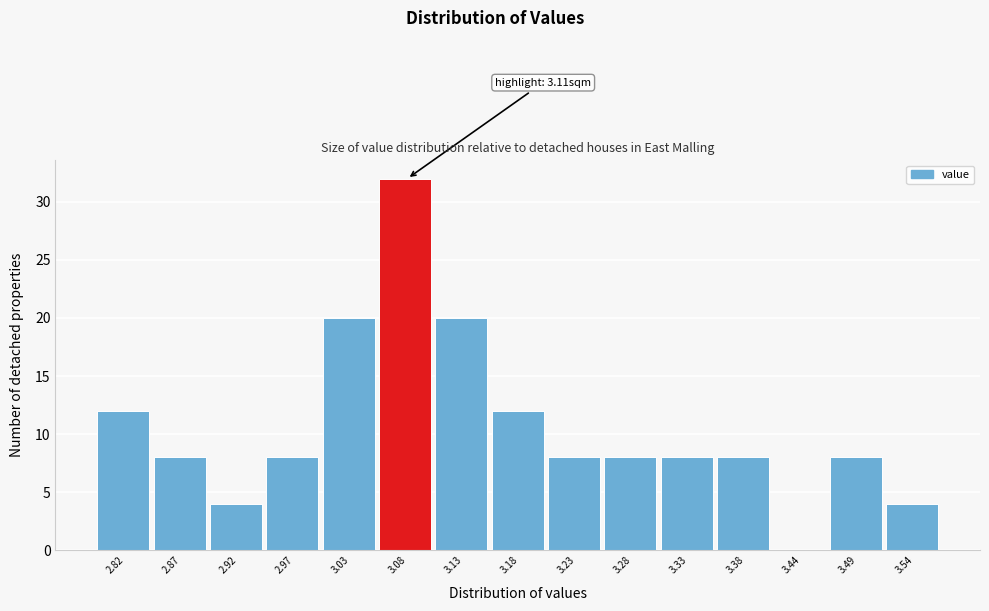

Reading left to right, what are all the values shown in this chart?

2.82=12	2.87=8	2.92=4	2.97=8	3.03=20	3.08=32	3.13=20	3.18=12	3.23=8	3.28=8	3.33=8	3.38=8	3.44=0	3.49=8	3.54=4